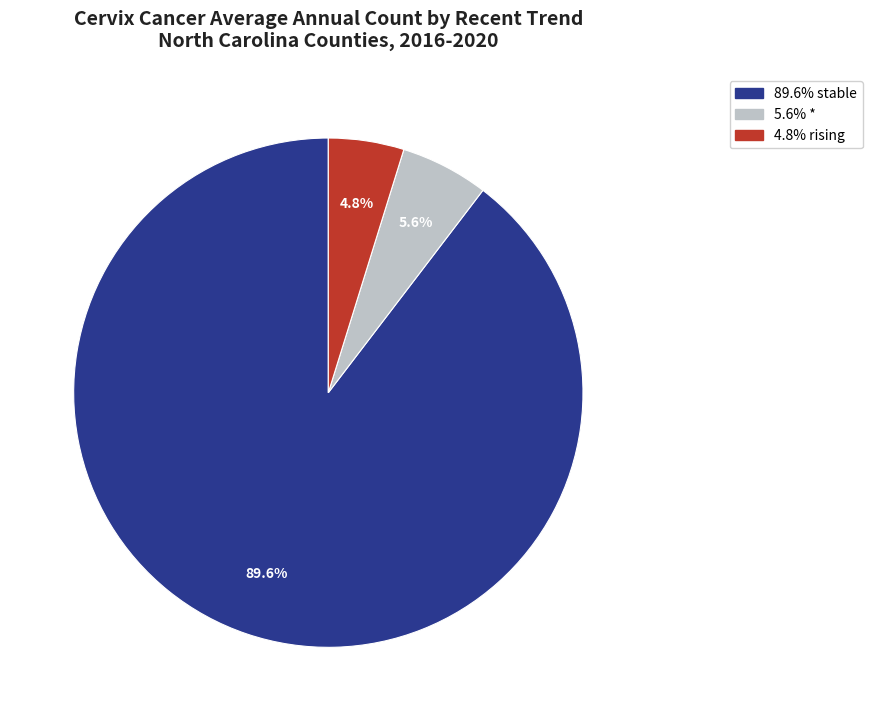

Does any single category account for the majority?

Yes